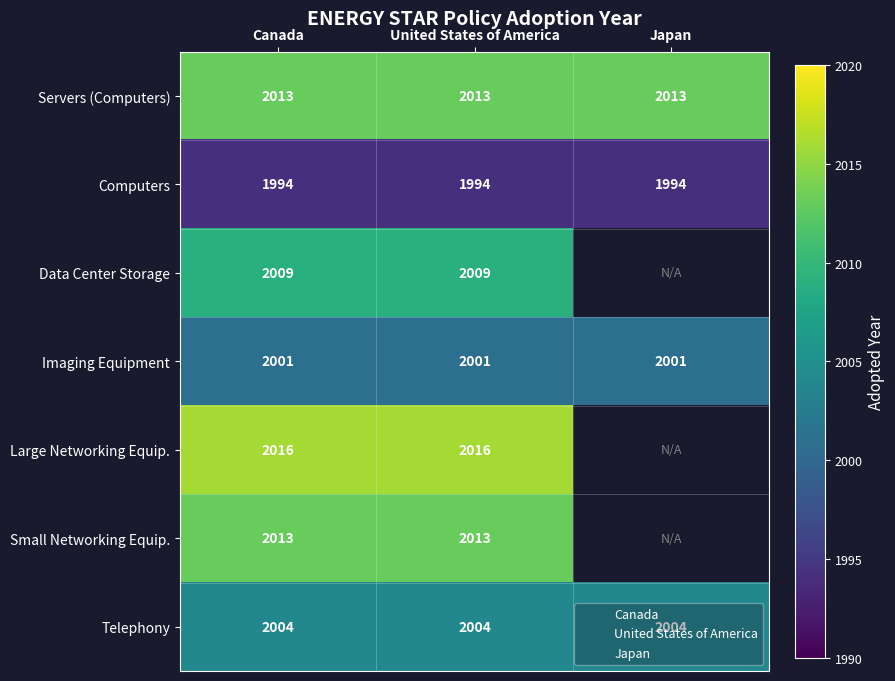

The value of Computers at United States of America is 751. True or false?

False